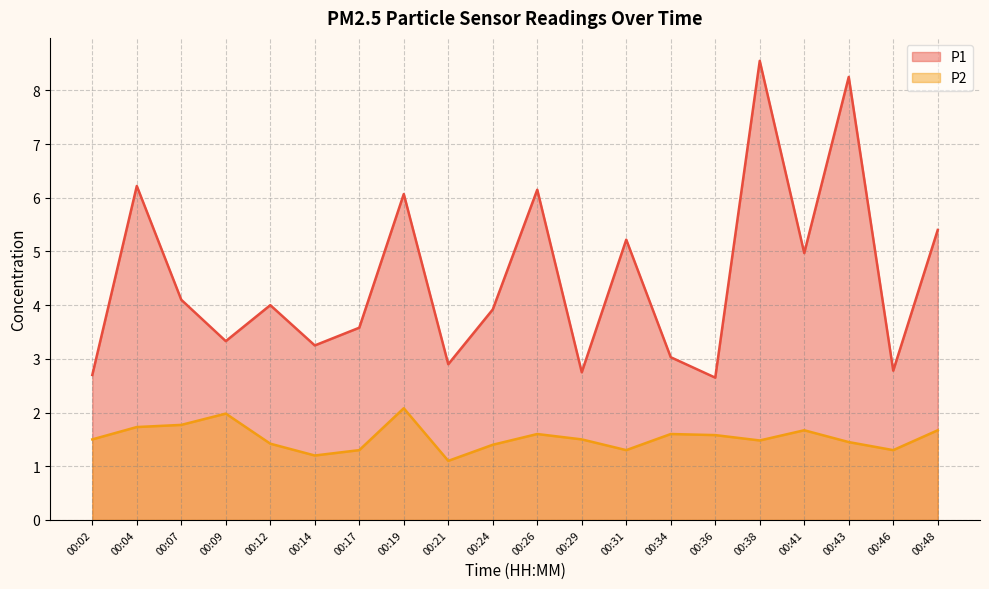

Which series has the largest total across all categories?

P1